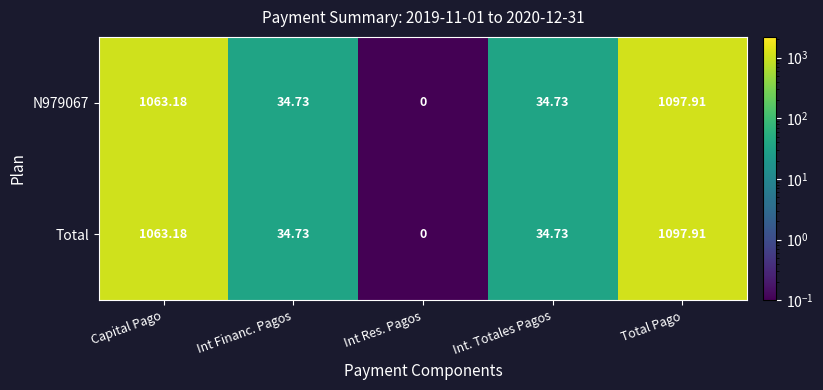

At which category is the sum across all series the highest?

Total Pago